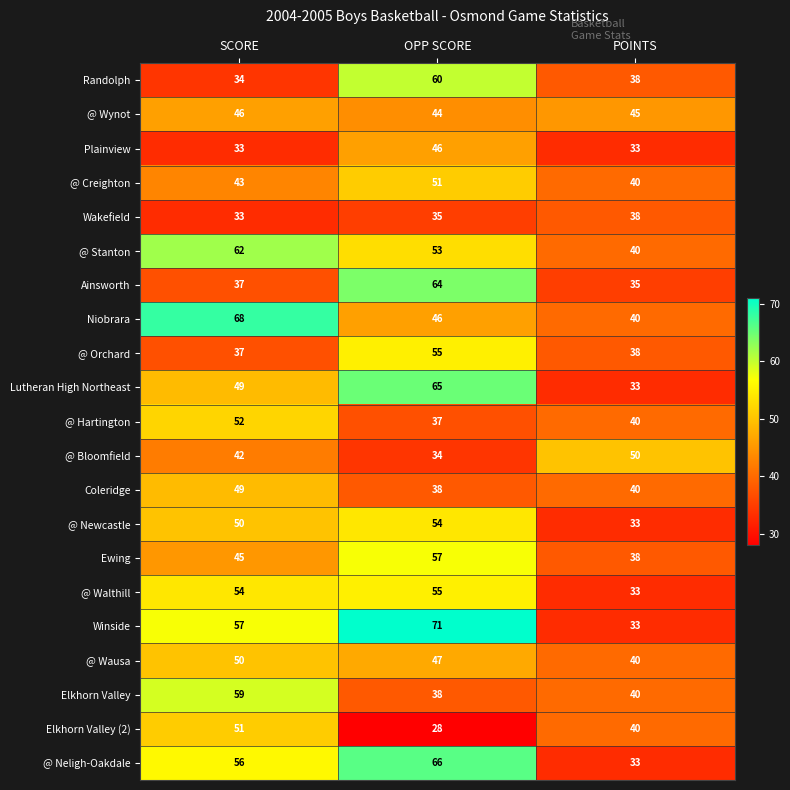

True or false: Niobrara has a value of 40 at POINTS.

True